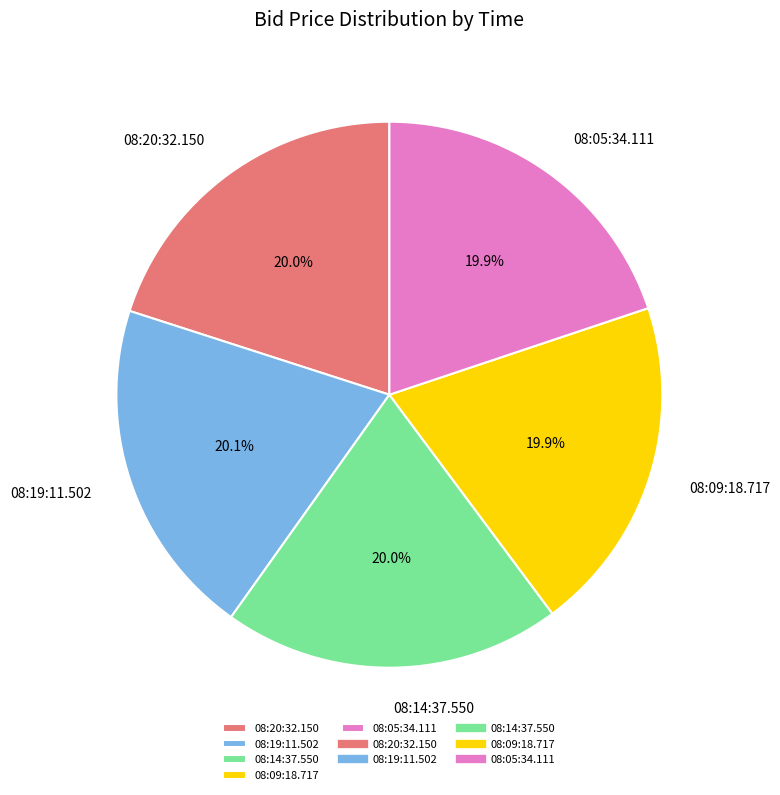

Does any single category account for the majority?

No